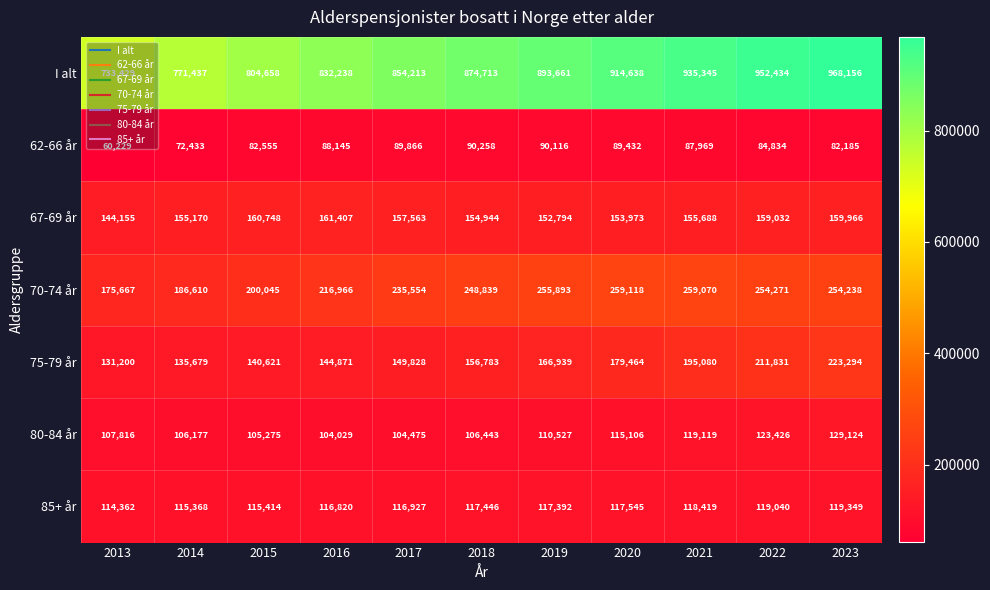

What is the difference between the 80-84 år values at 2021 and 2017?

14644